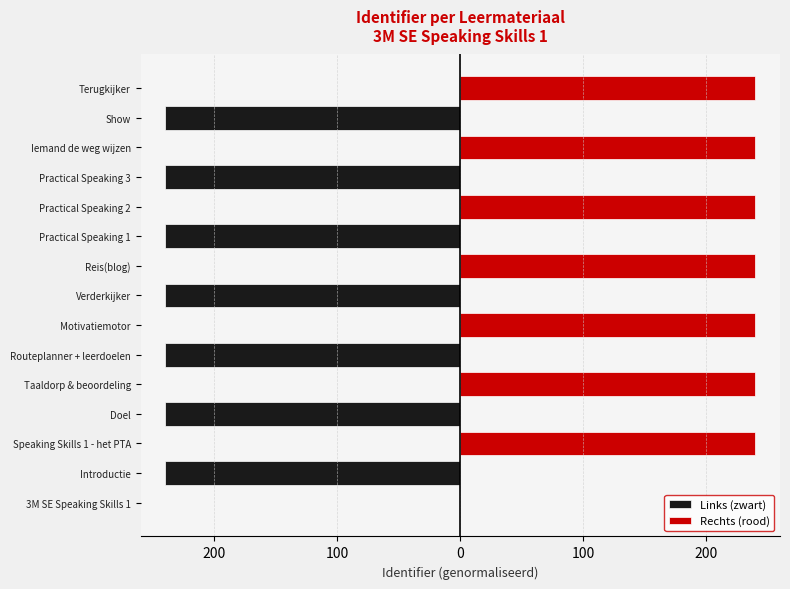

What is the greatest value displayed?

240.0